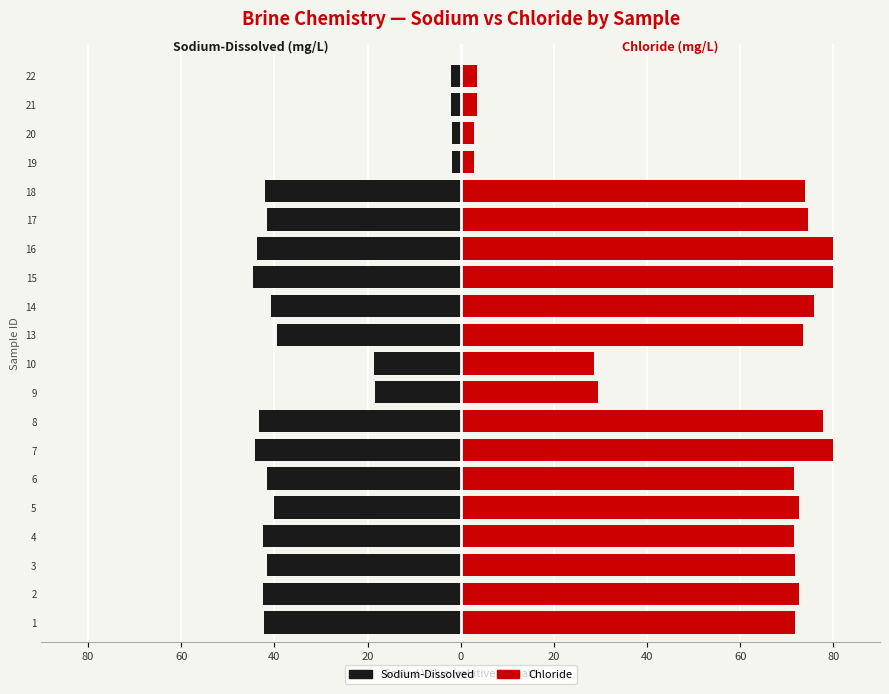

What is the difference between the Sodium-Dissolved values at 20 and 21?

0.4